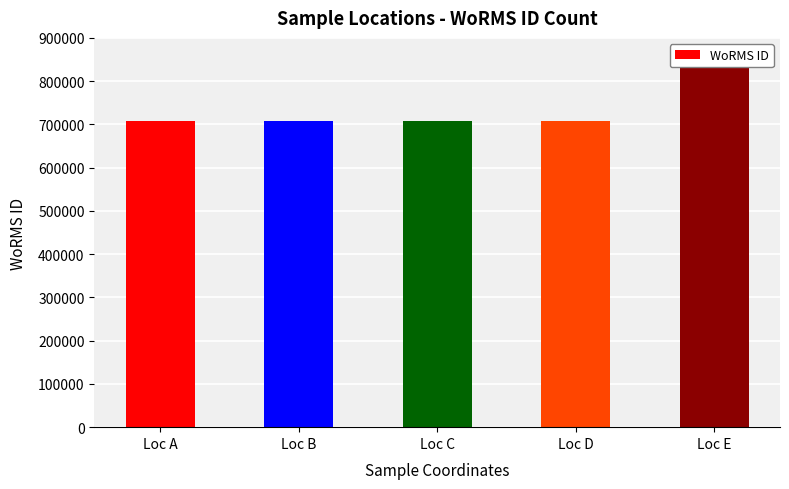

Which label corresponds to the largest value in the chart?

Loc E